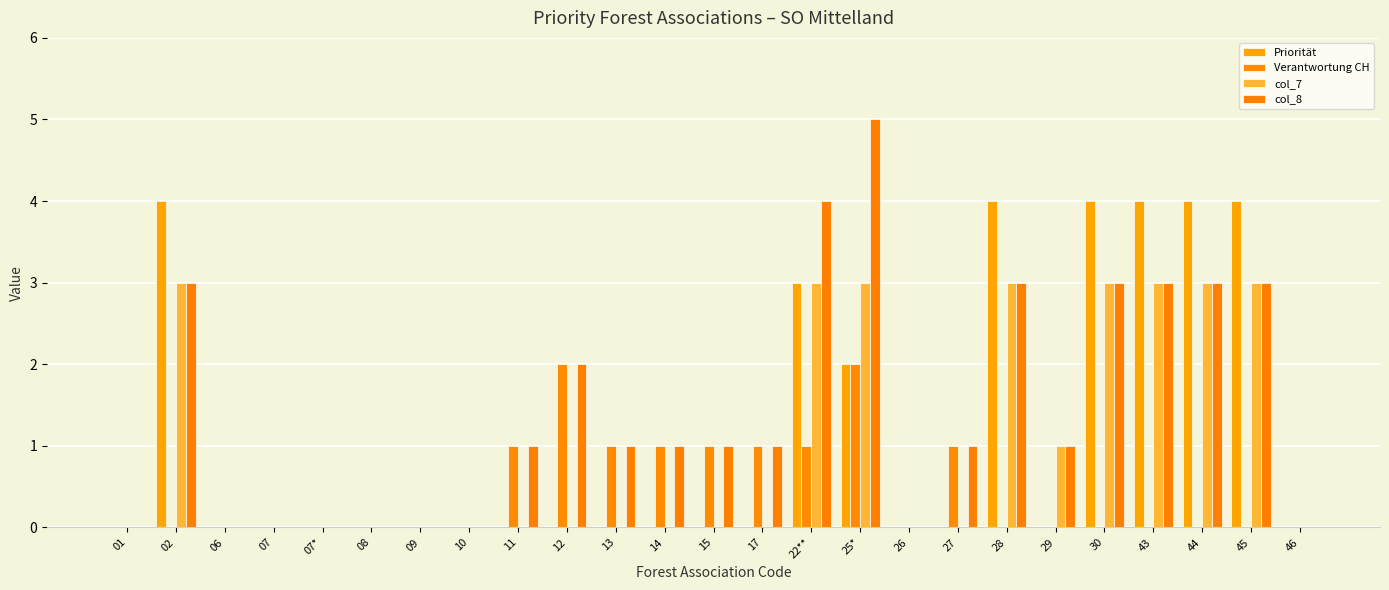

Which series has the largest total across all categories?

col_8